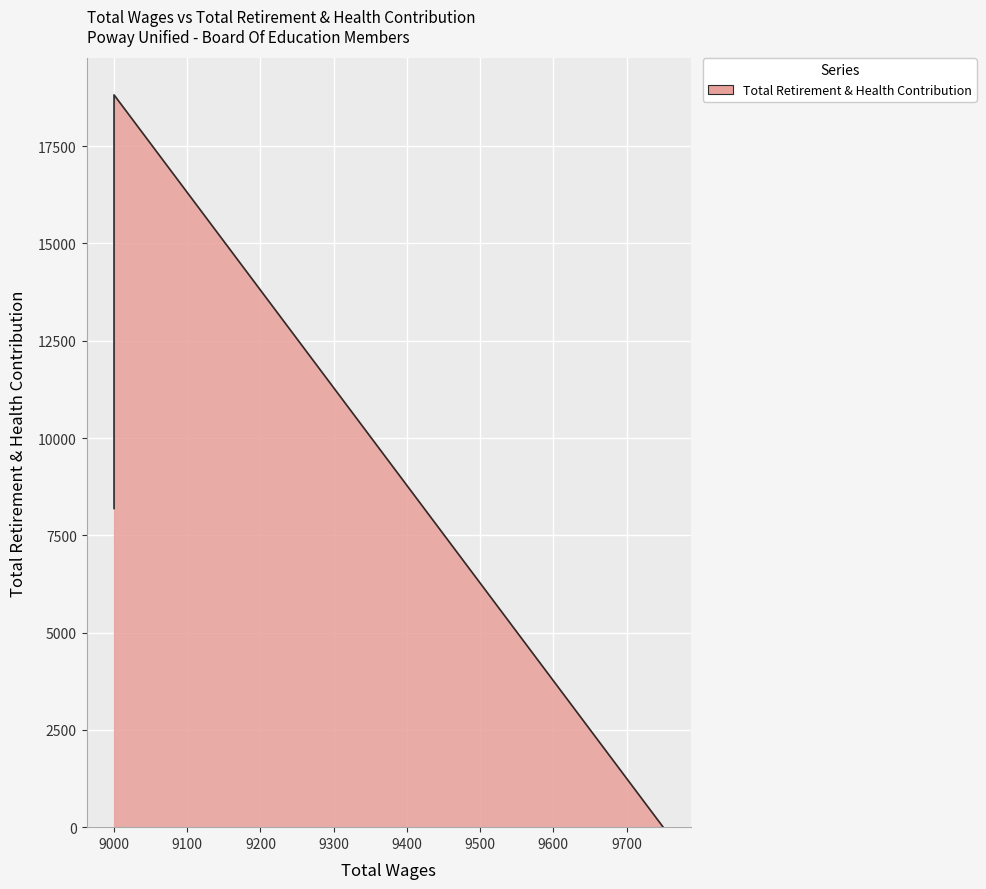

What is the value of the 4th point from the left?

18817